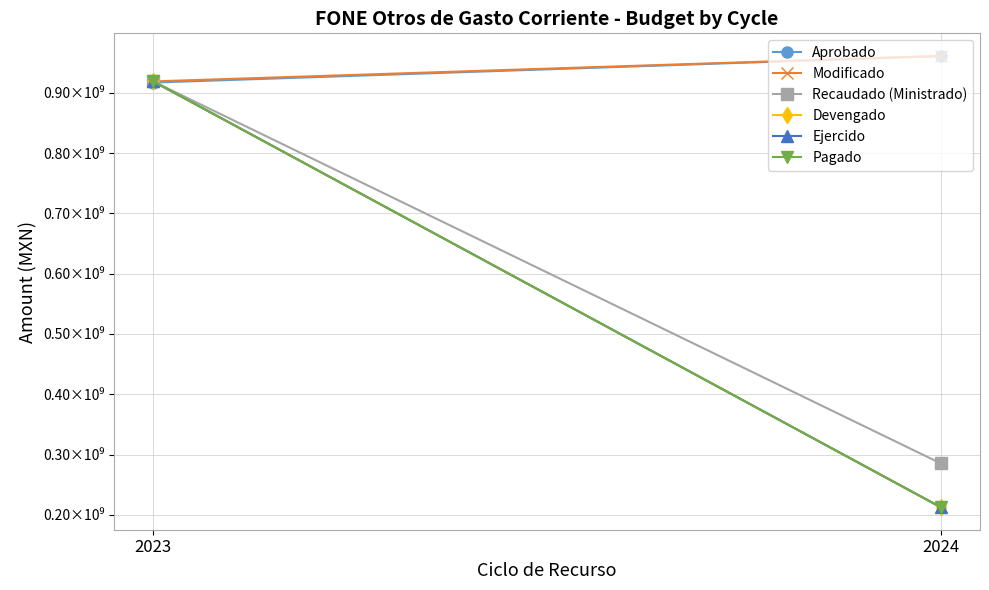

How many series are shown in this chart?

6